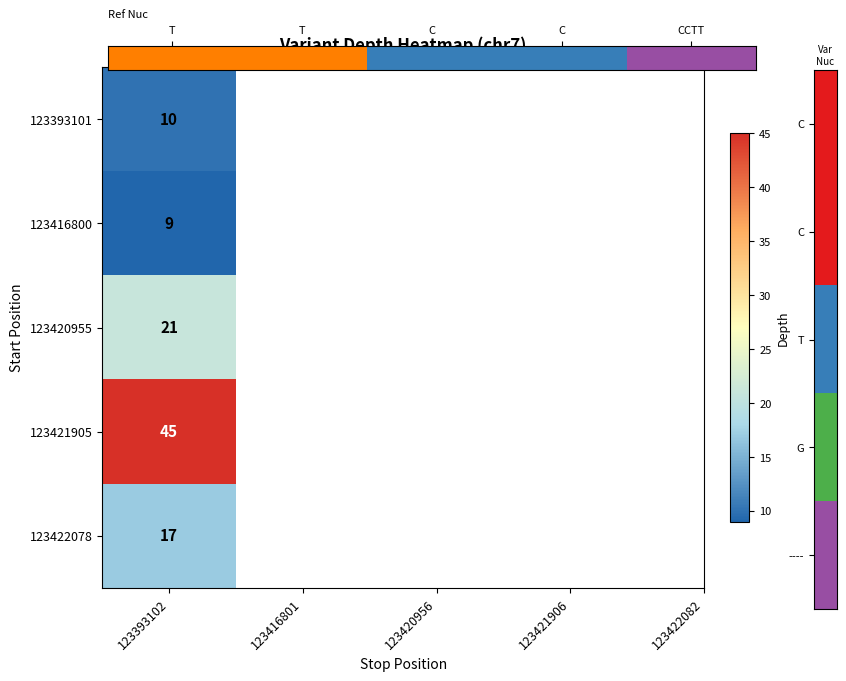

Is it true that the value at C is 5?

False